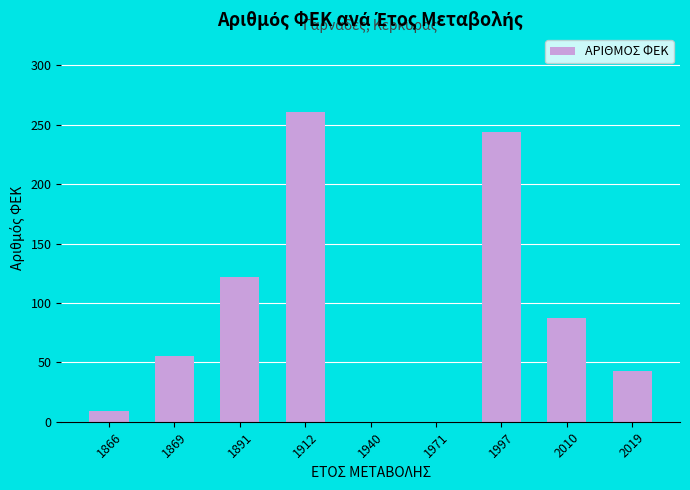

The value at 1869 is 55. True or false?

True